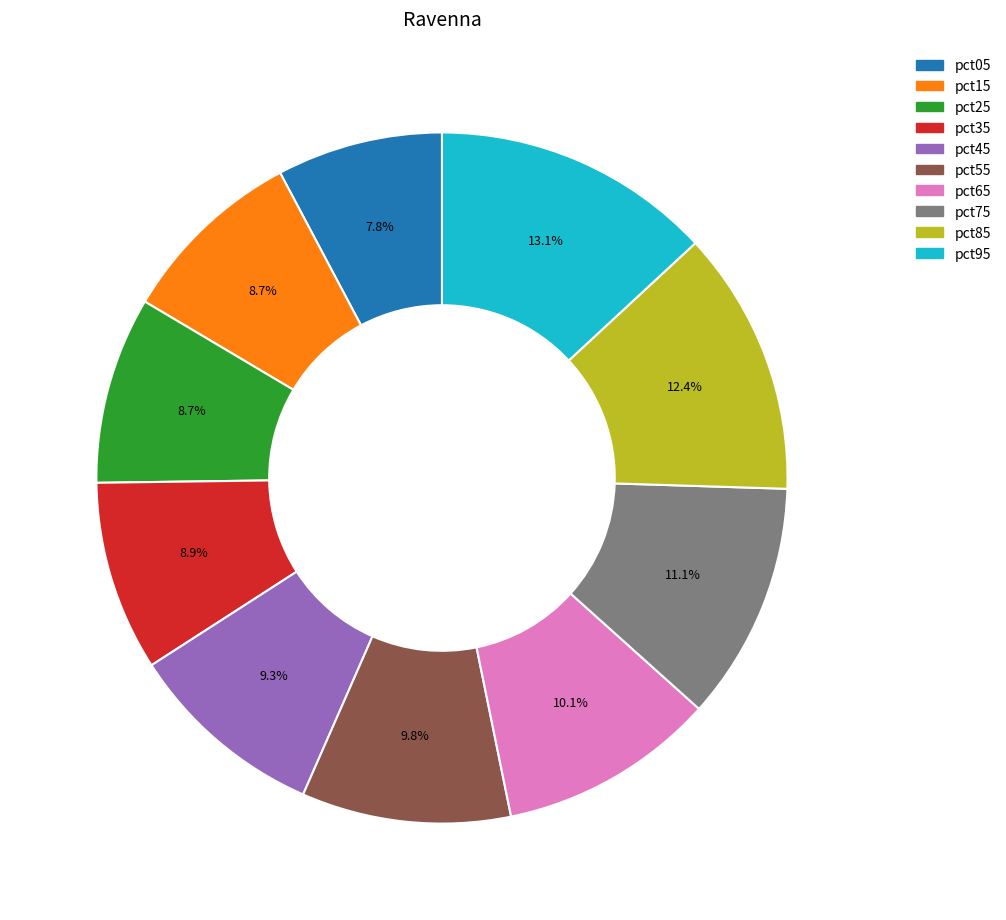

Is it true that pct35 is 9% of the pie?

True